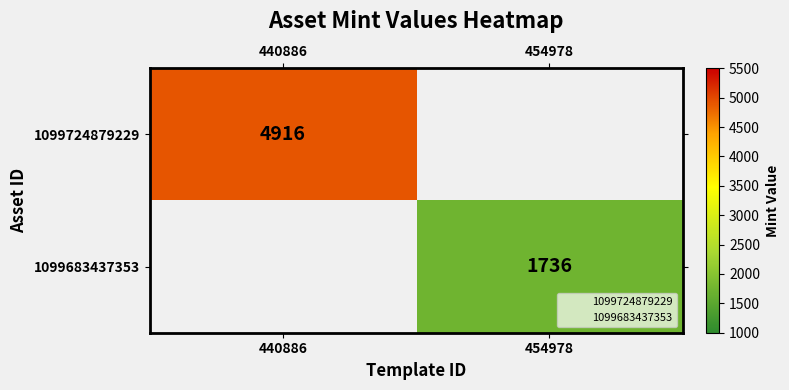

Is the value of 1099683437353 at 454978 greater than the value of 1099724879229 at 440886?

No